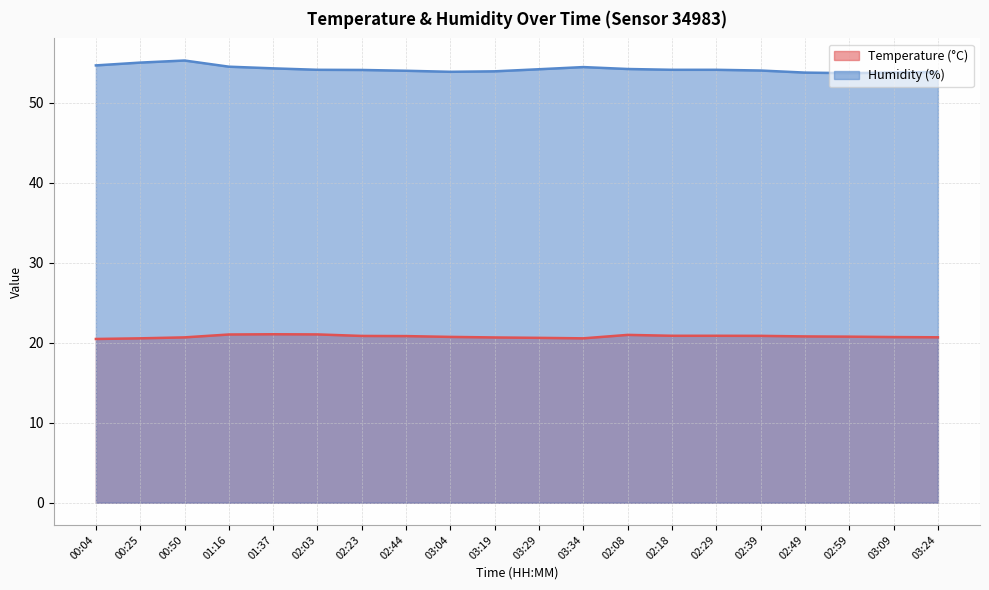

Is the value of Humidity (%) at 01:16 greater than the value of Temperature (°C) at 02:18?

Yes